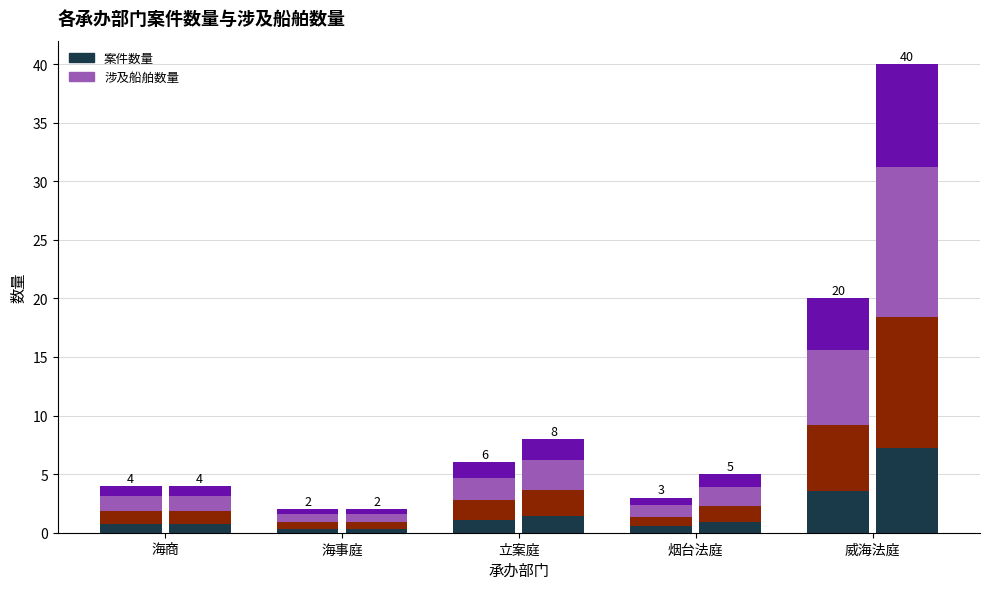

Which series has the largest total across all categories?

涉及船舶数量-层1